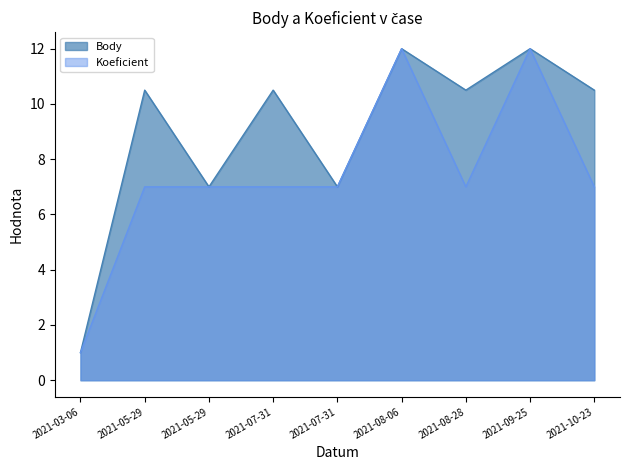

The value of Koeficient at 2021-08-28 is 7.0. True or false?

True